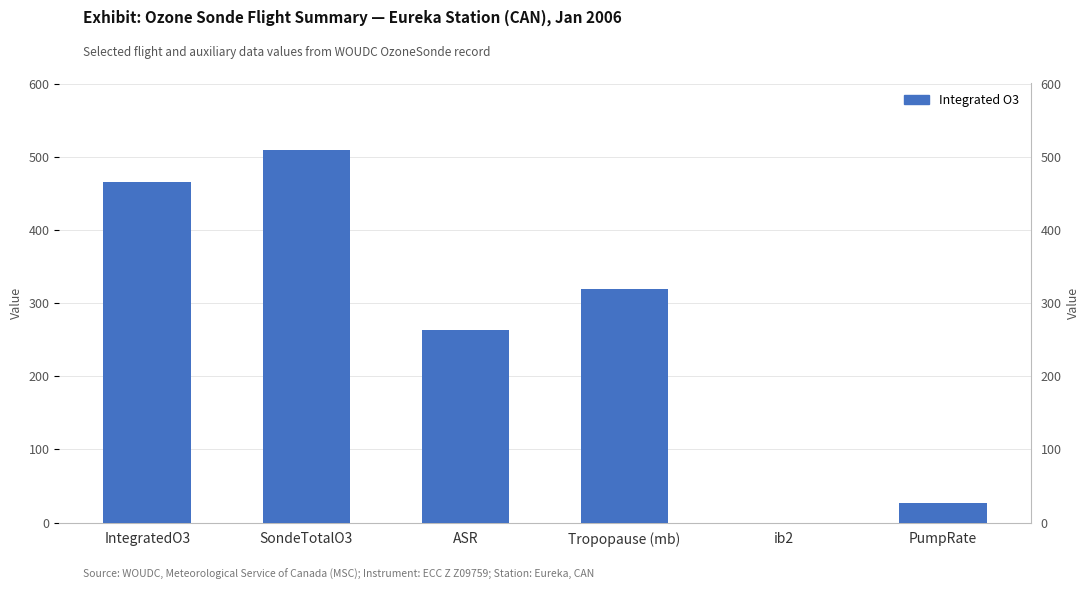

What is the difference between the values at ib2 and PumpRate?

27.0